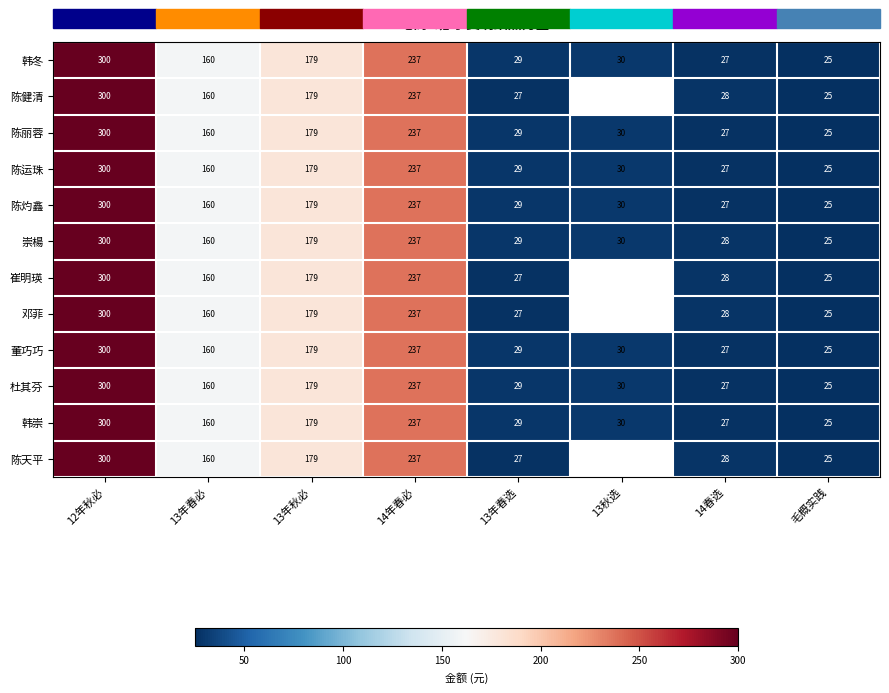

What is the difference between the second highest and second lowest values in the 陈运珠 series?

210